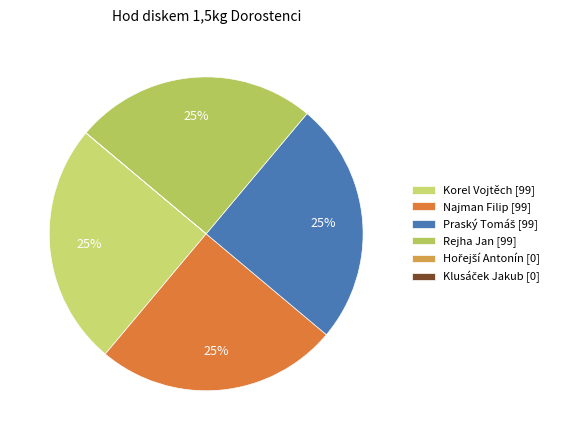

Does any single category account for the majority?

No